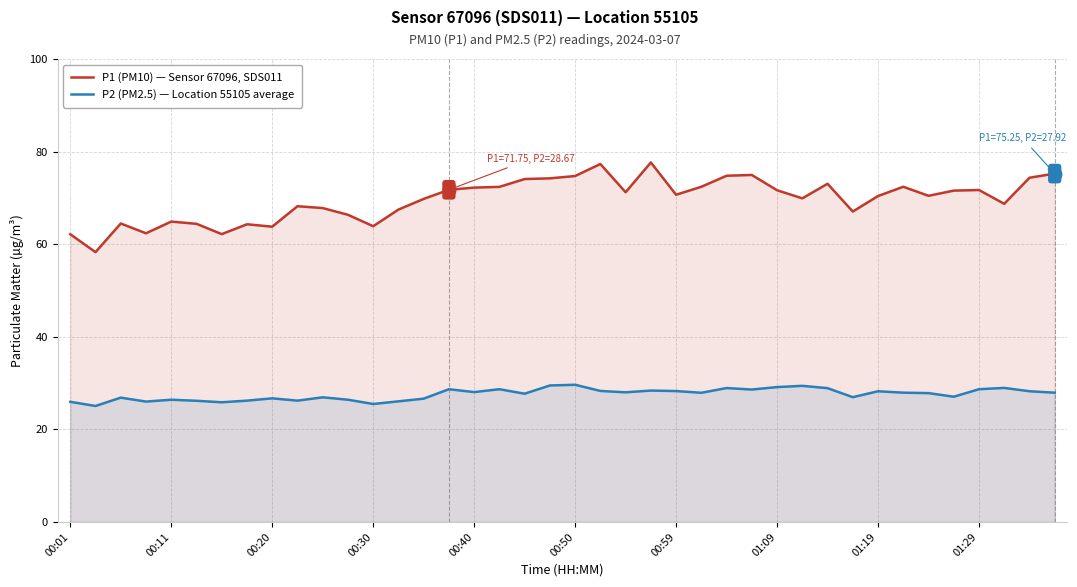

How many interior local valleys does the P2 (PM2.5) — Location 55105 average series have?

12